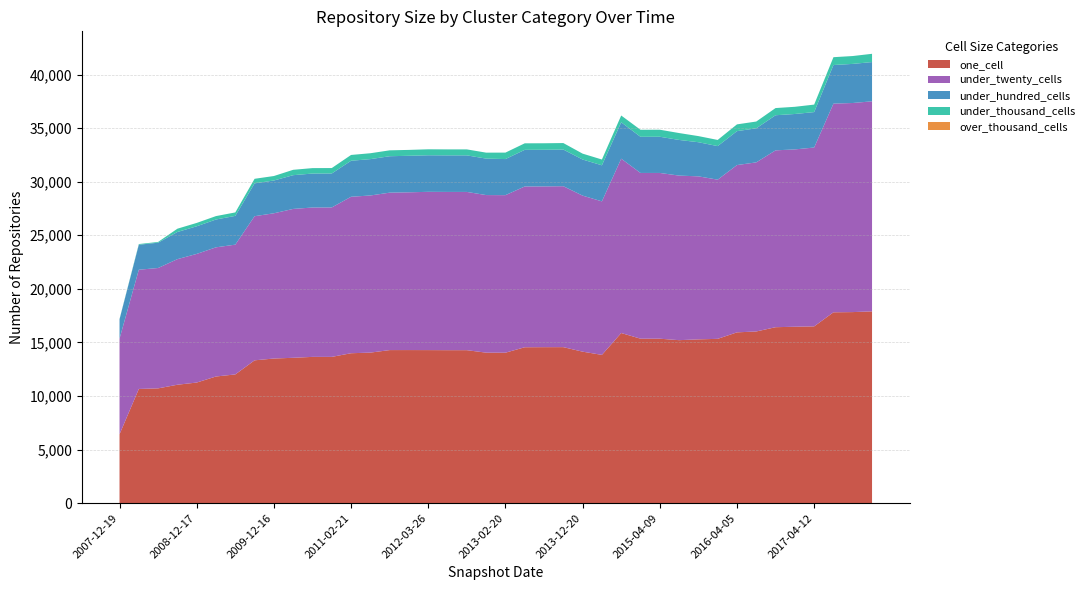

Reading left to right, list all the values displayed in this chart.

one_cell: 6428	10659	10714	11053	11257	11822	12015	13331	13499	13567	13652	13653	13993	14051	14286	14288	14285	14278	14278	14047	14043	14551	14559	14561	14139	13839	15879	15351	15349	15212	15287	15336	15941	16024	16422	16466	16499	17812	17832	17900
under_twenty_cells: 8924	11127	11233	11720	12005	12055	12111	13451	13555	13893	13940	13945	14602	14664	14693	14723	14771	14769	14769	14707	14702	15004	15003	15020	14562	14327	16270	15467	15469	15359	15213	14855	15613	15781	16505	16549	16691	19475	19514	19603
under_hundred_cells: 1798	2330	2362	2535	2578	2596	2685	3065	3058	3150	3170	3170	3360	3393	3399	3409	3411	3411	3411	3403	3368	3419	3419	3420	3370	3365	3395	3373	3377	3327	3186	3132	3165	3179	3276	3305	3307	3603	3649	3663
under_thousand_cells: 37	65	70	307	314	319	323	425	419	501	507	507	542	549	550	549	558	558	558	556	603	609	607	607	549	540	634	656	657	644	571	575	632	632	671	671	699	731	734	771
over_thousand_cells: 0	0	0	0	0	0	0	0	0	0	0	0	0	0	0	0	0	0	0	0	0	0	0	0	0	0	0	0	0	0	0	0	0	0	0	0	0	0	0	0